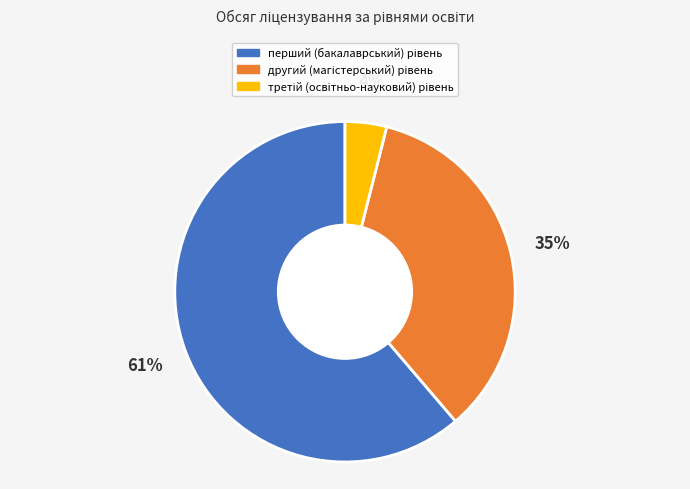

To the nearest percent, what is the difference between the largest and smallest slice percentages?

57%